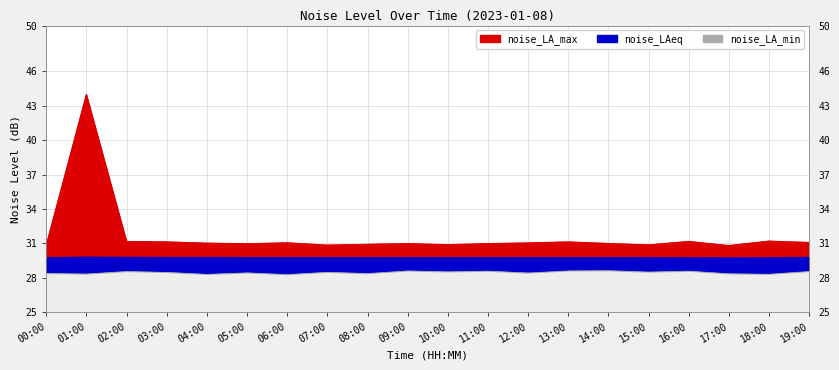

What is the value of the noise_LA_max point at the 13th from the left?

31.0